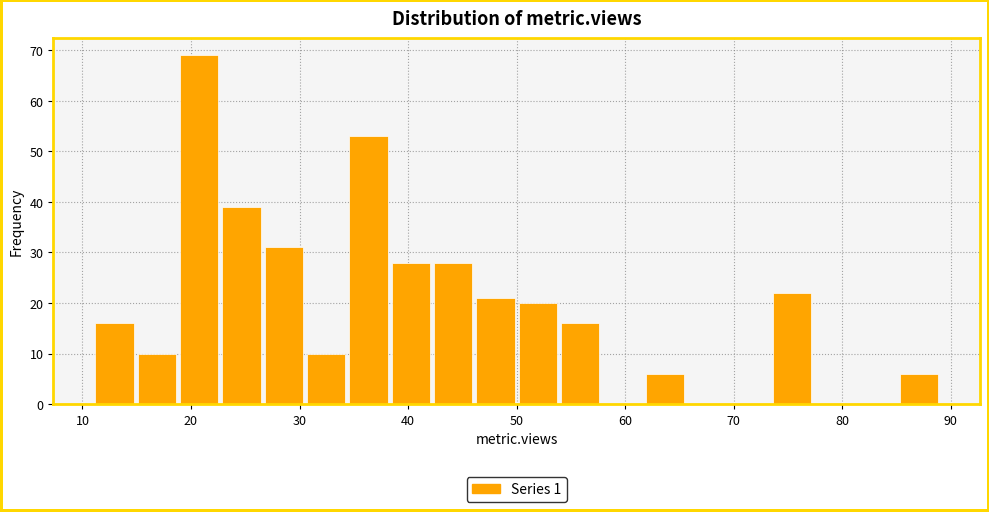

Read against the x-axis, roughly where is the centre of the tallest bar?

21